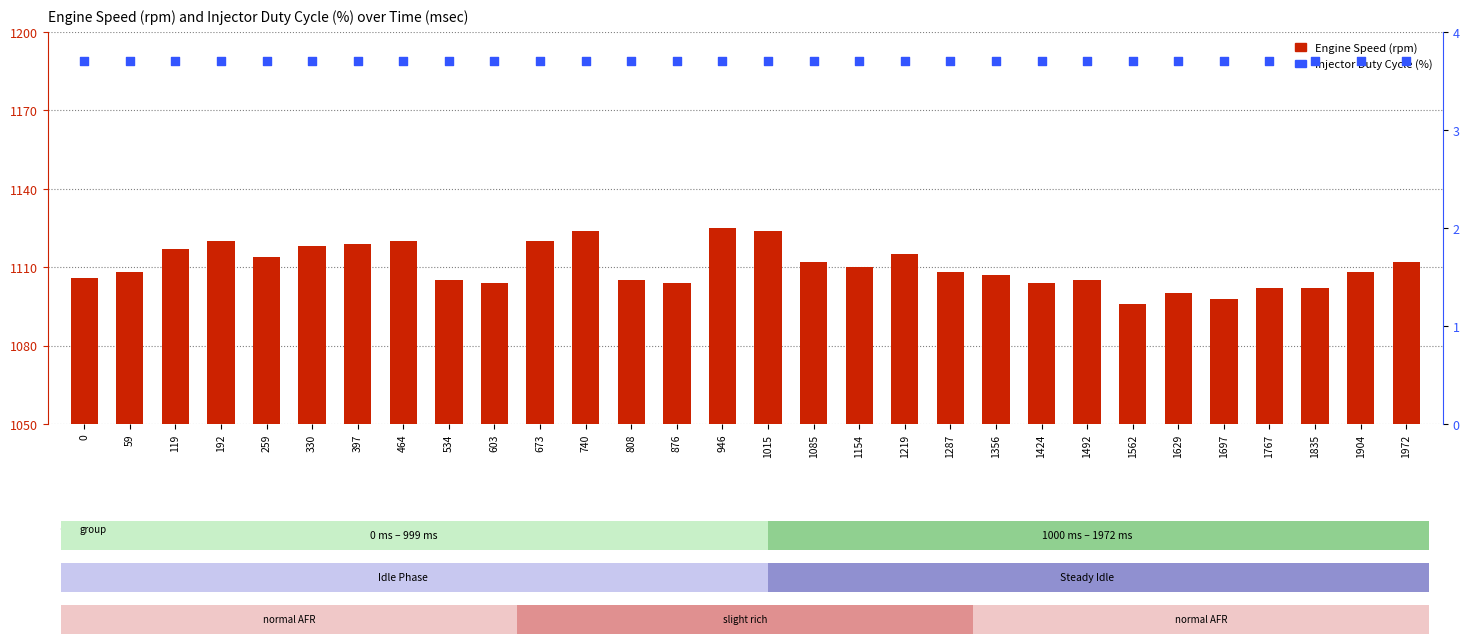

What is the total value across all series at 119?

1120.7